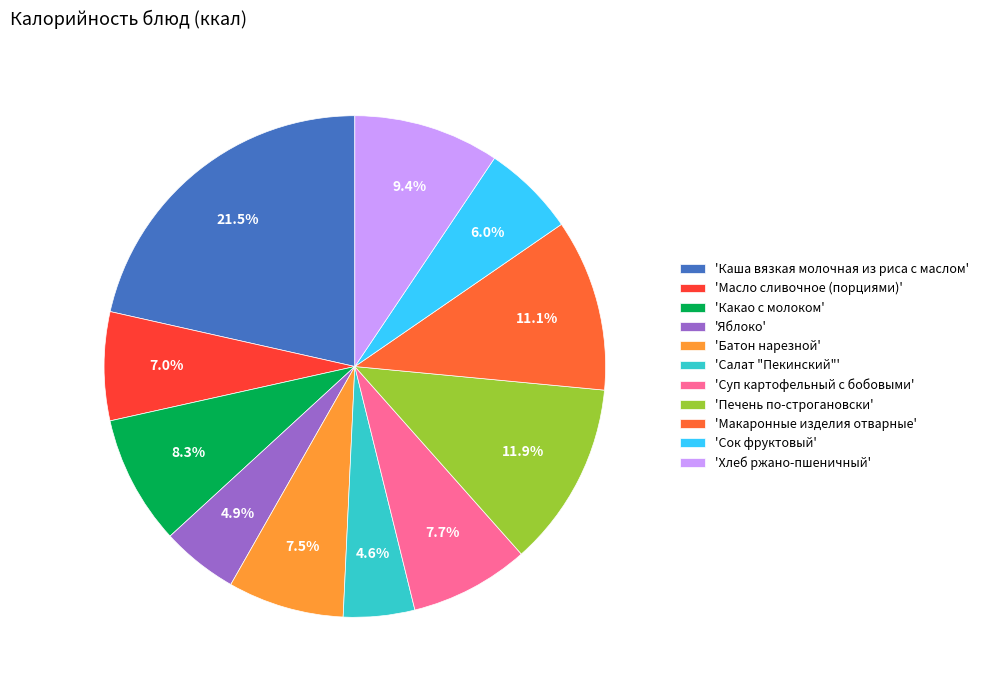

Which category has the biggest portion of the pie?

'Каша вязкая молочная из риса с маслом'